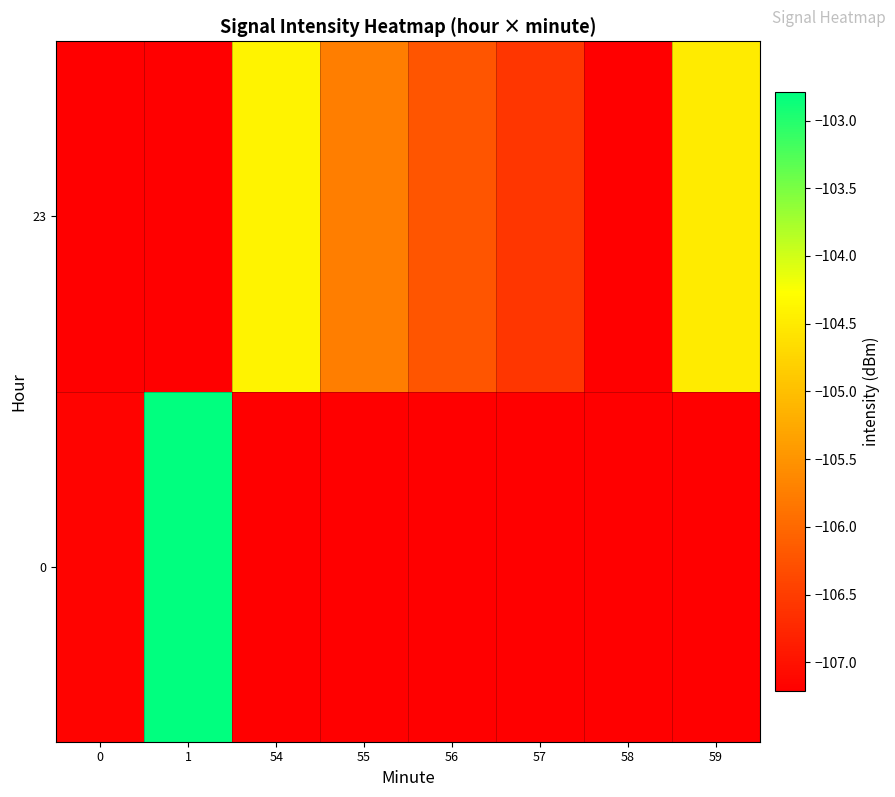

Reading right to left, what are all the values shown in this chart?

0: 59=-107.2	58=-107.2	57=-107.2	56=-107.2	55=-107.2	54=-107.2	1=-102.8	0=-107.2
23: 59=-104.5	58=-107.2	57=-106.6	56=-106.2	55=-105.8	54=-104.4	1=-107.2	0=-107.2